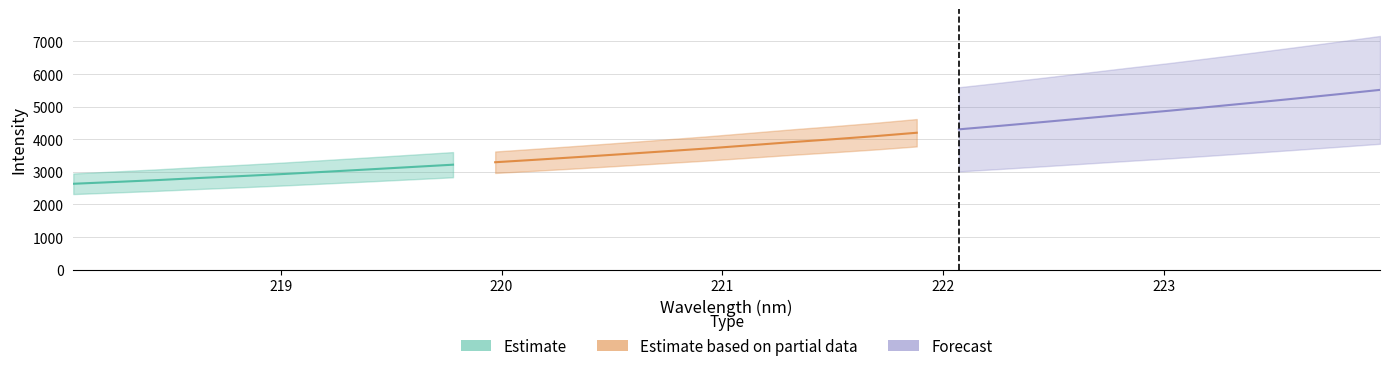

Is it true that Estimate equals 6283.3 at 15?

False